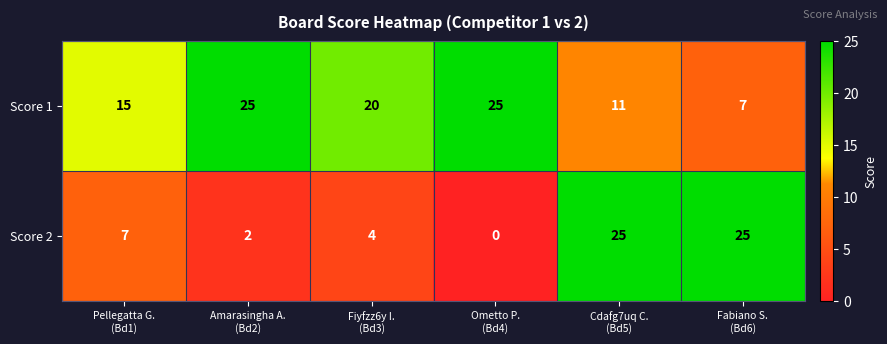

What is the difference between the maximum and second lowest values in the Score 2 series?

23